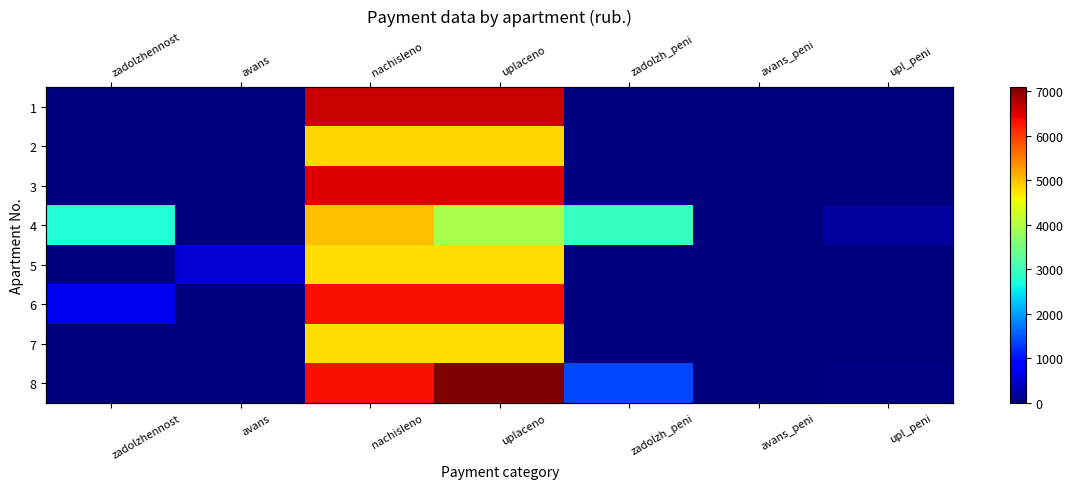

What is the average value of the 1 series?

1894.9